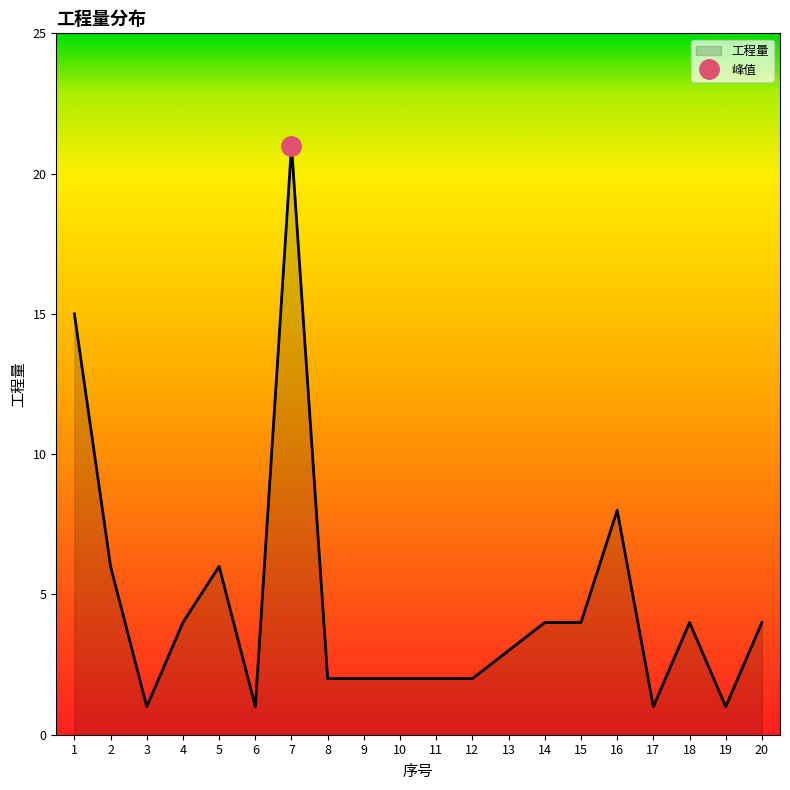

Reading right to left, list all the values displayed in this chart.

20=4	19=1	18=4	17=1	16=8	15=4	14=4	13=3	12=2	11=2	10=2	9=2	8=2	7=21	6=1	5=6	4=4	3=1	2=6	1=15